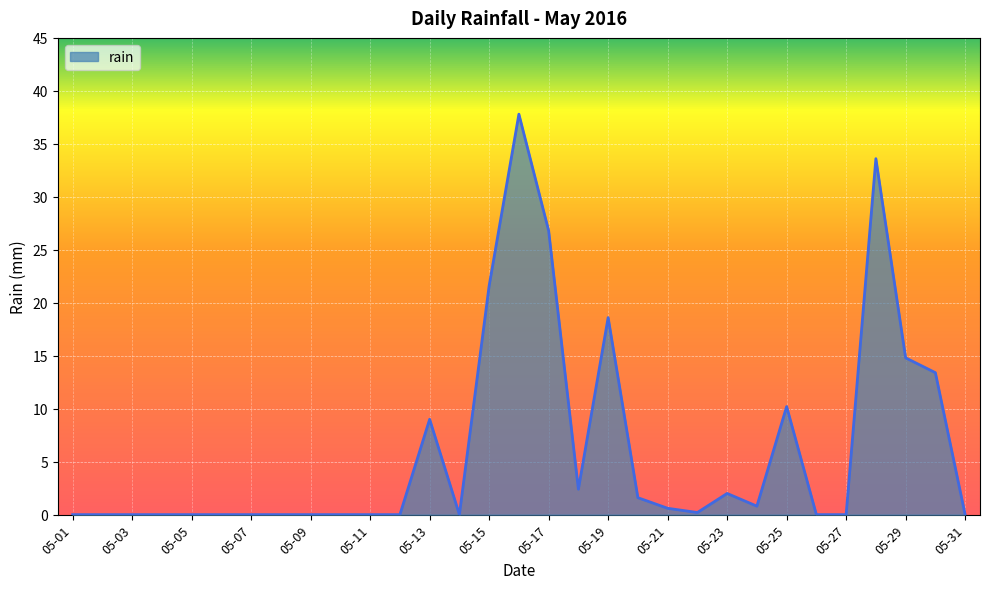

Count the number of data series in this chart.

1